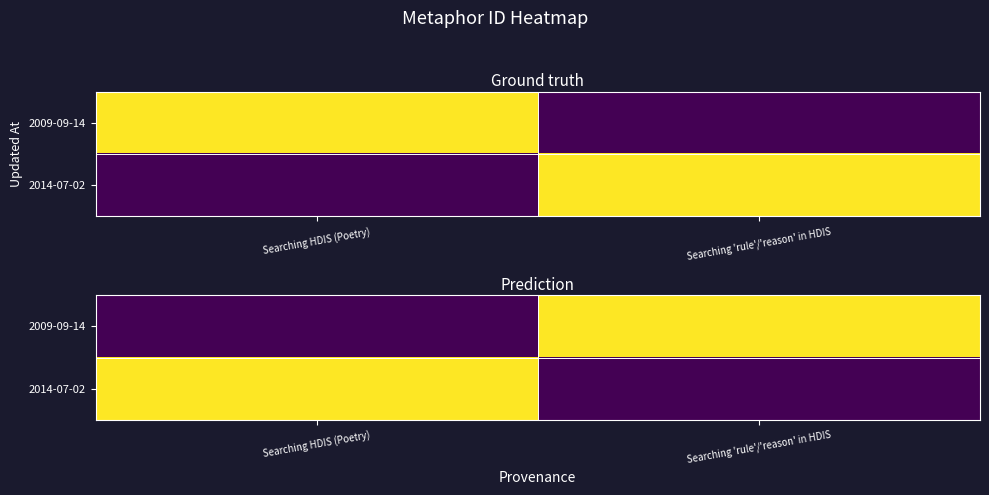

Rank the series by their maximum value, from highest to lowest.

2009-09-14, 2014-07-02